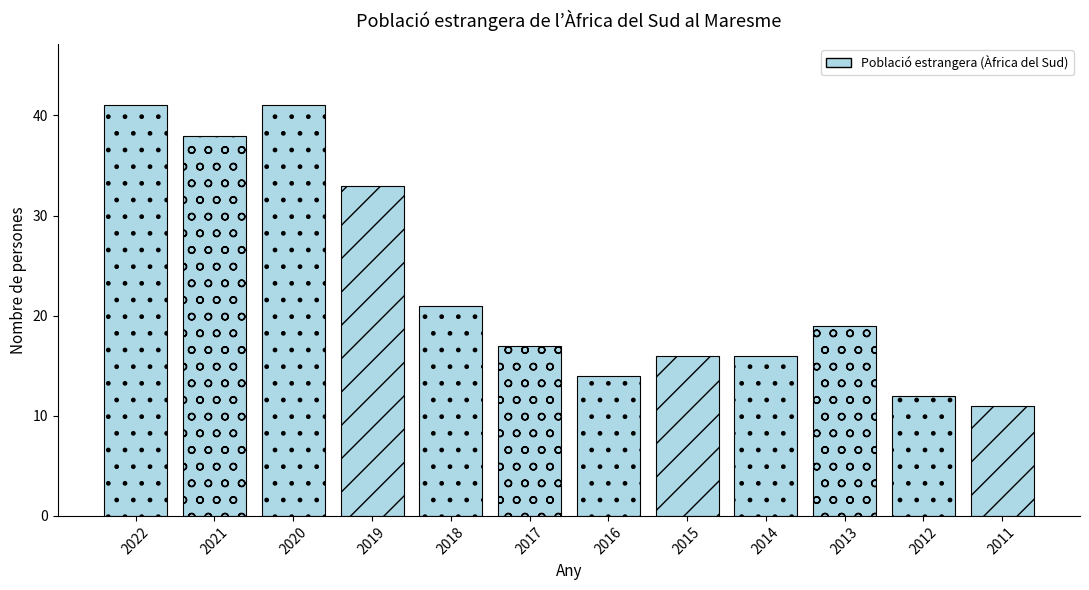

The value at 2015 is 23. True or false?

False